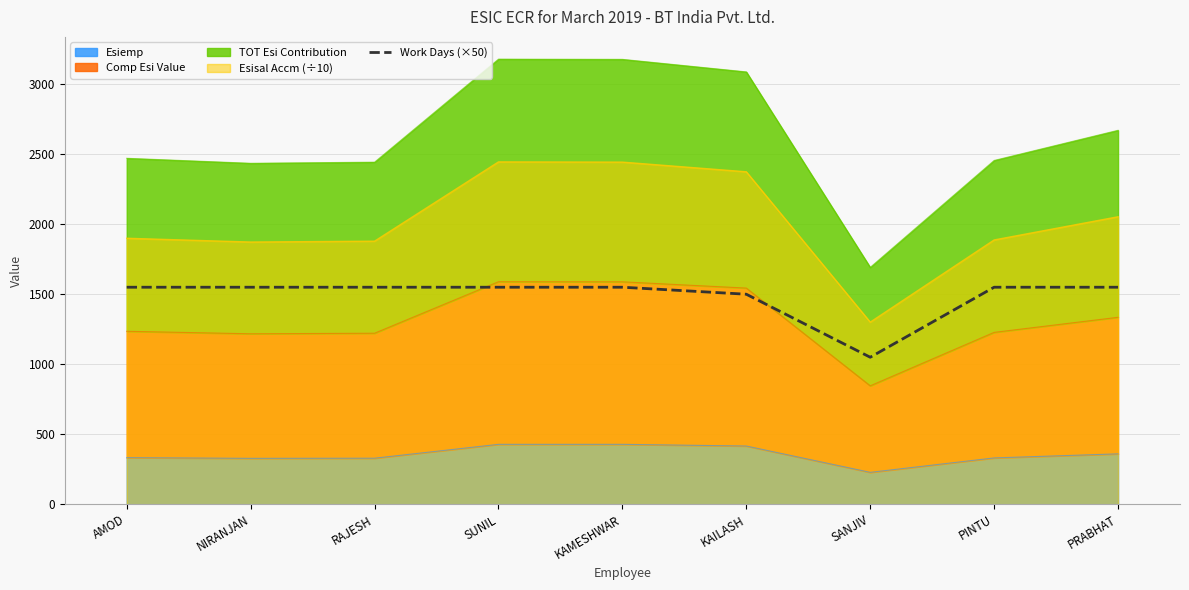

Reading right to left, list all the values displayed in this chart.

PRABHAT=1550	PINTU=1550	SANJIV=1050	KAILASH=1500	KAMESHWAR=1550	SUNIL=1550	RAJESH=1550	NIRANJAN=1550	AMOD=1550